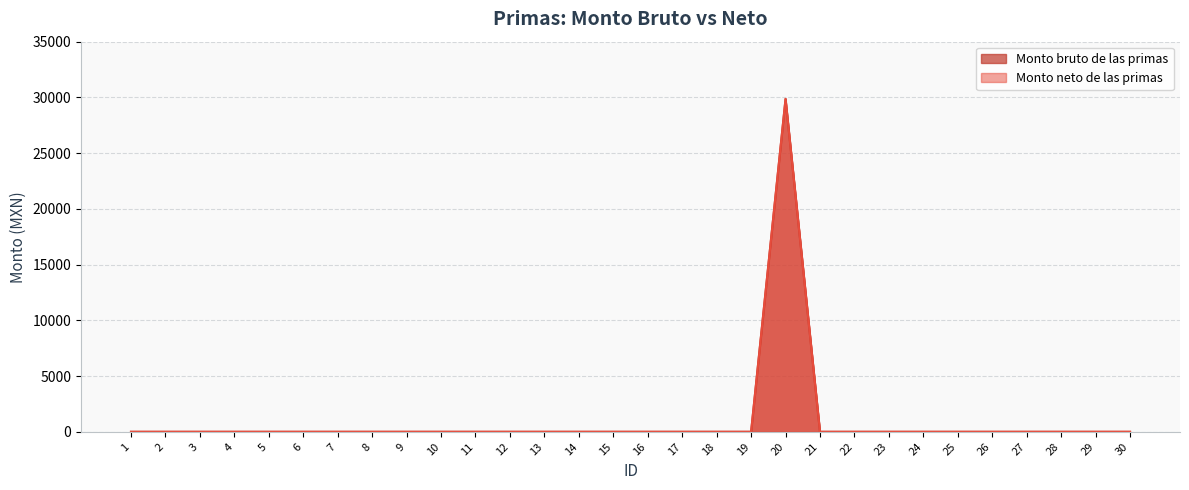

What is the highest value of the Monto neto de las primas series?

29863.9